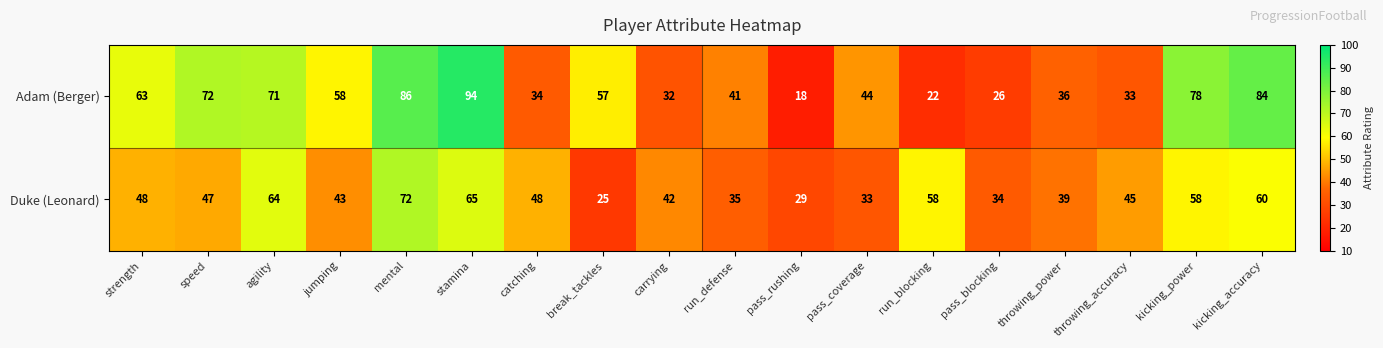

At which category does the chart reach its peak across all series?

stamina